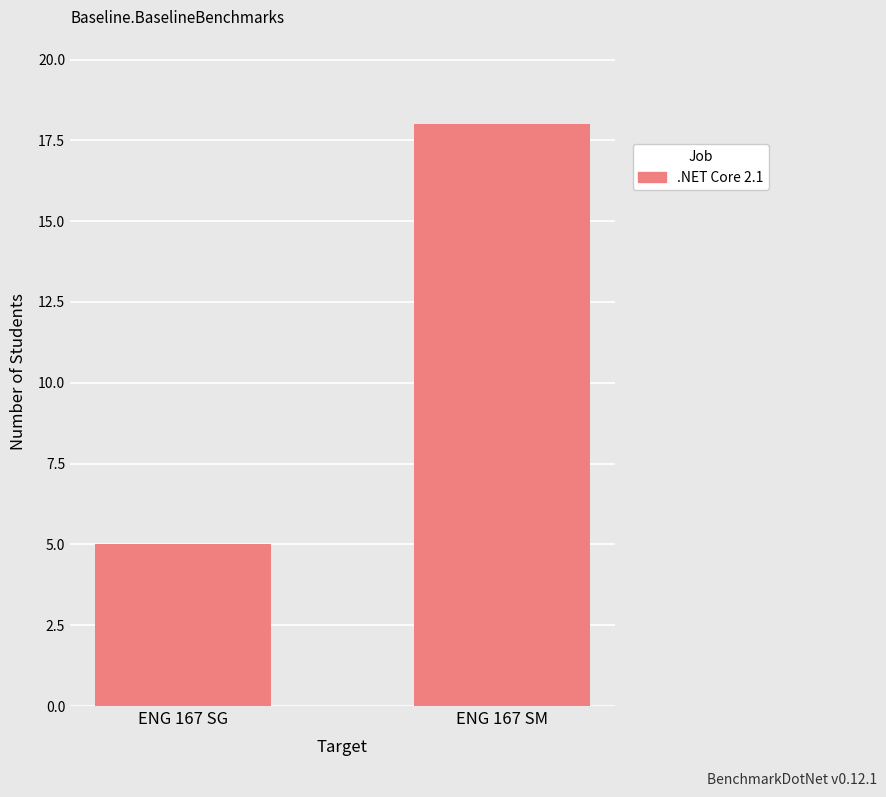

Is it true that the value at ENG 167 SM is 7?

False